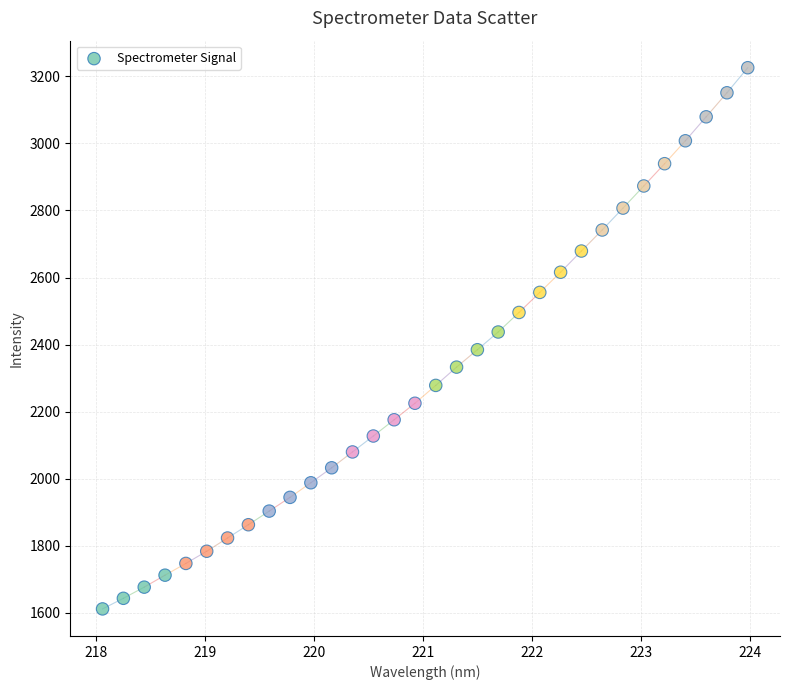

What is the range of Y values (max minus min)?

1614.4